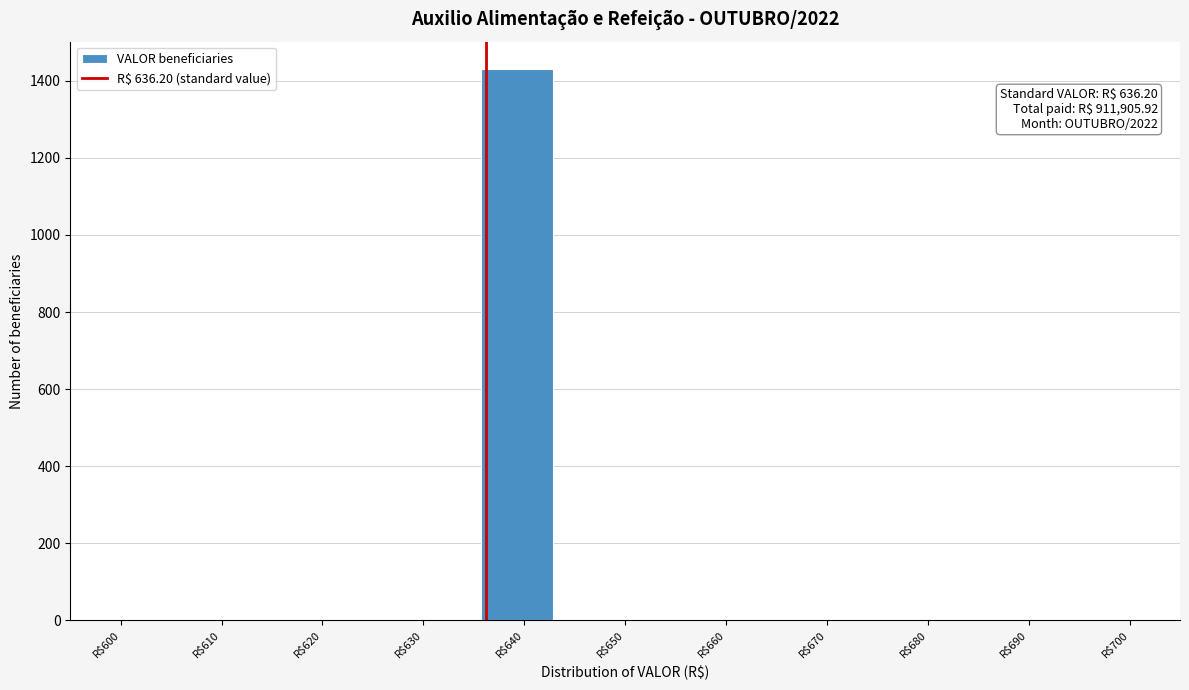

Over which range of the x-axis is the bar tallest?

636 to 643